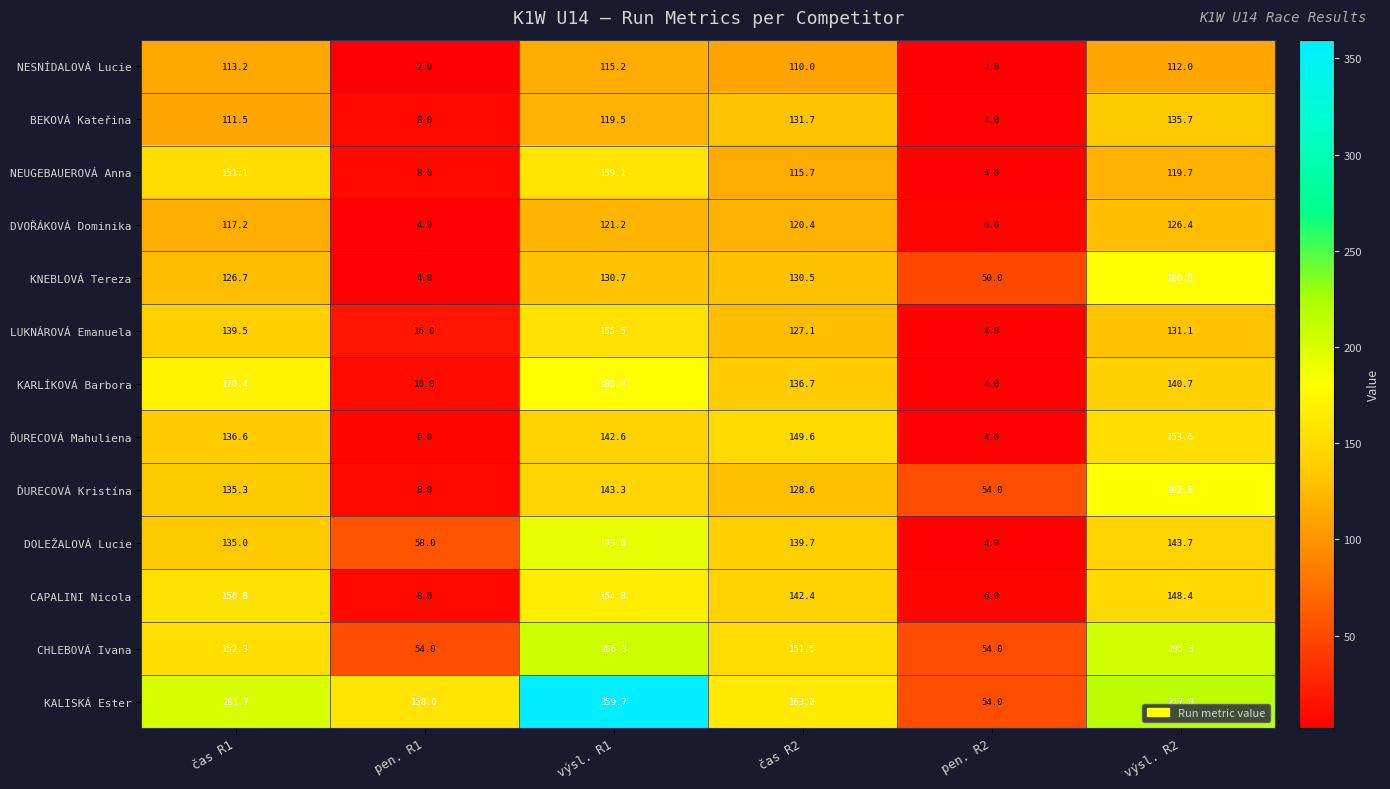

How many data points does each series have?

6